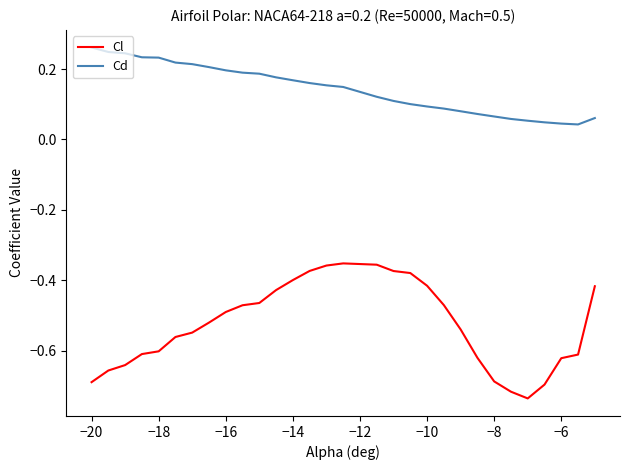

Which series has the largest total across all categories?

Cd